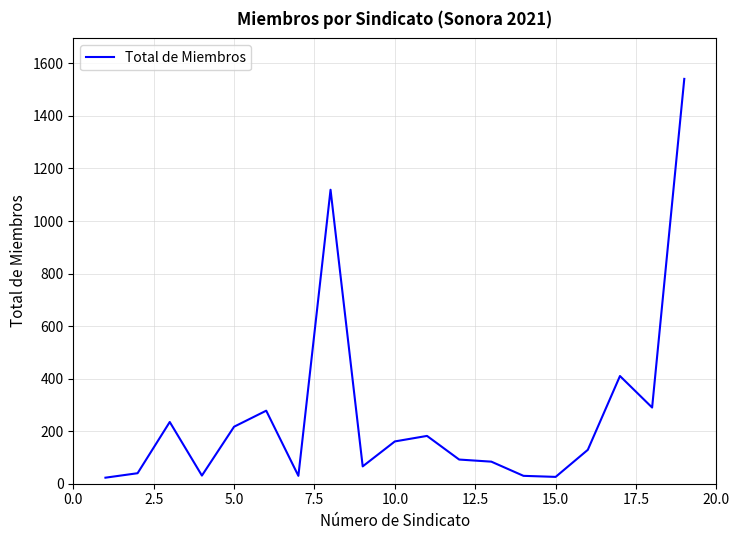

Is this an area chart (filled region under the line)?

No